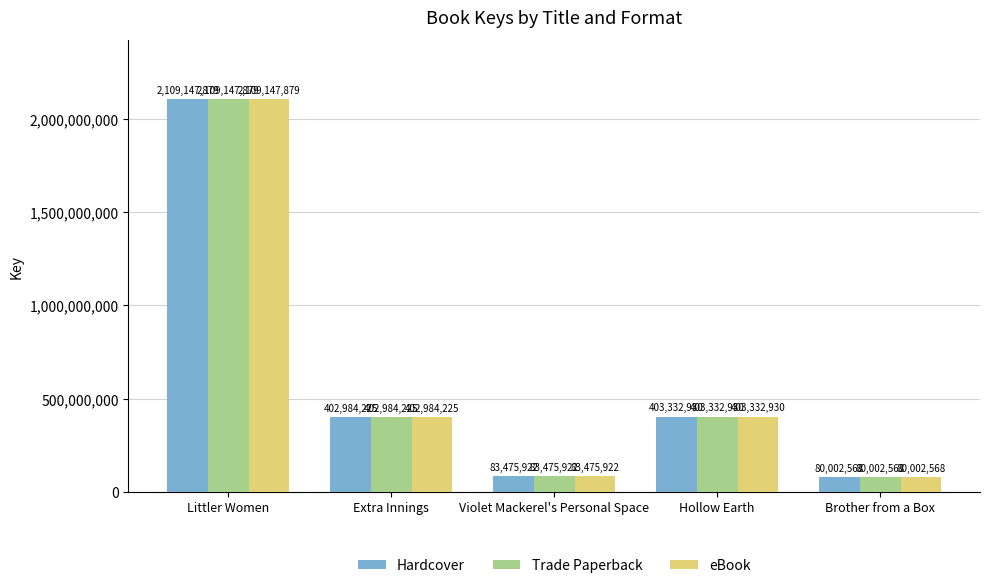

Rank the categories by Hardcover value from highest to lowest.

Littler Women, Hollow Earth, Extra Innings, Violet Mackerel's Personal Space, Brother from a Box